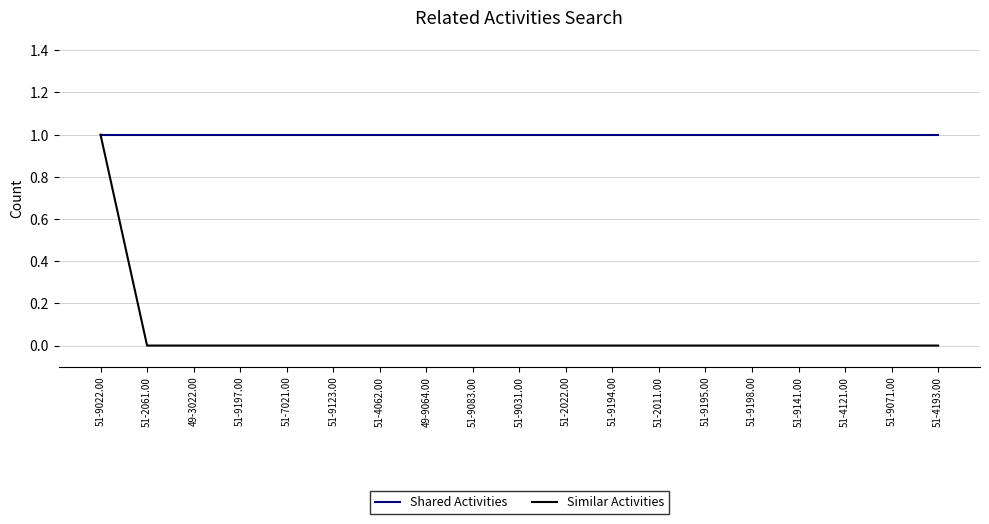

Reading left to right, what are all the values shown in this chart?

Shared Activities: 51-9022.00=1	51-2061.00=1	49-3022.00=1	51-9197.00=1	51-7021.00=1	51-9123.00=1	51-4062.00=1	49-9064.00=1	51-9083.00=1	51-9031.00=1	51-2022.00=1	51-9194.00=1	51-2011.00=1	51-9195.00=1	51-9198.00=1	51-9141.00=1	51-4121.00=1	51-9071.00=1	51-4193.00=1
Similar Activities: 51-9022.00=1	51-2061.00=0	49-3022.00=0	51-9197.00=0	51-7021.00=0	51-9123.00=0	51-4062.00=0	49-9064.00=0	51-9083.00=0	51-9031.00=0	51-2022.00=0	51-9194.00=0	51-2011.00=0	51-9195.00=0	51-9198.00=0	51-9141.00=0	51-4121.00=0	51-9071.00=0	51-4193.00=0